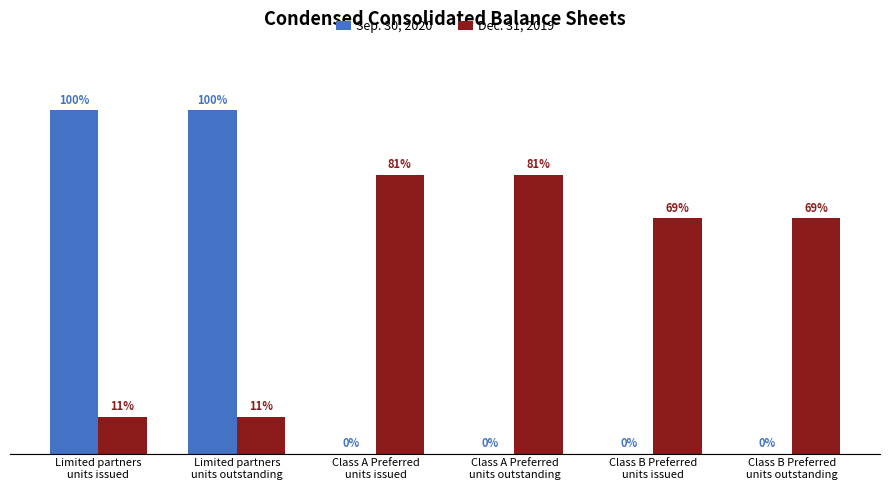

Rank the series by their average value, from lowest to highest.

Sep. 30, 2020, Dec. 31, 2019